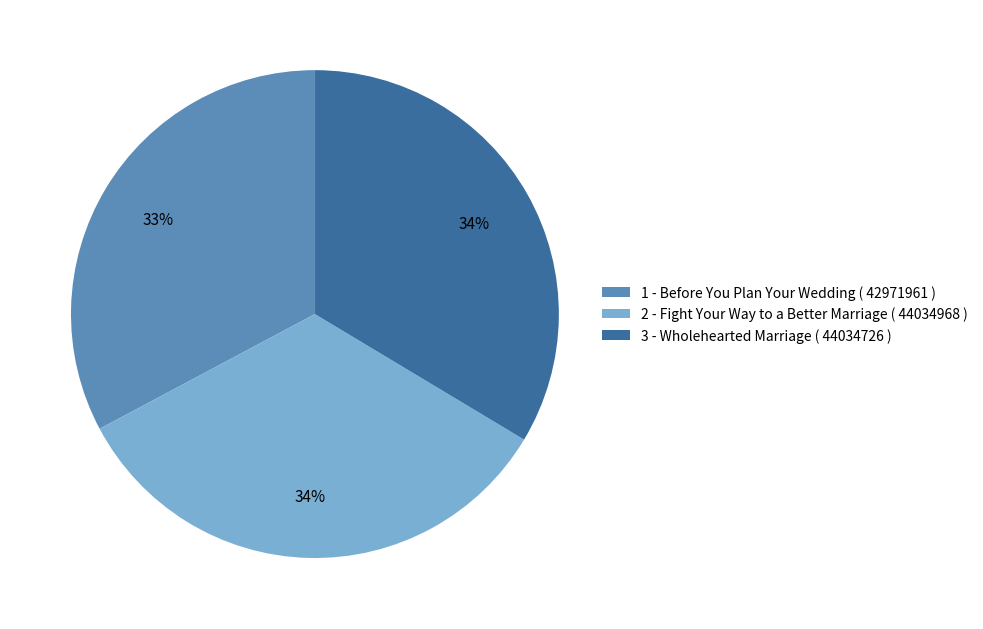

To the nearest percent, what portion does 2 - Fight Your Way to a Better Marriage ( 44034968 ) represent?

34%